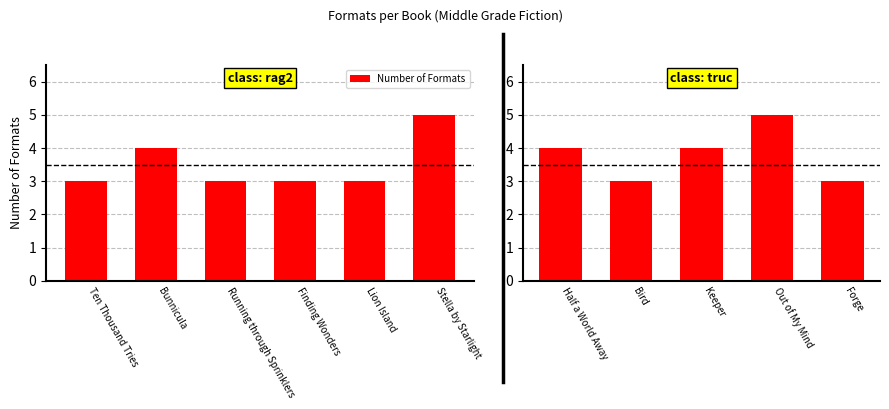

True or false: the data shows 3 at Forge.

True